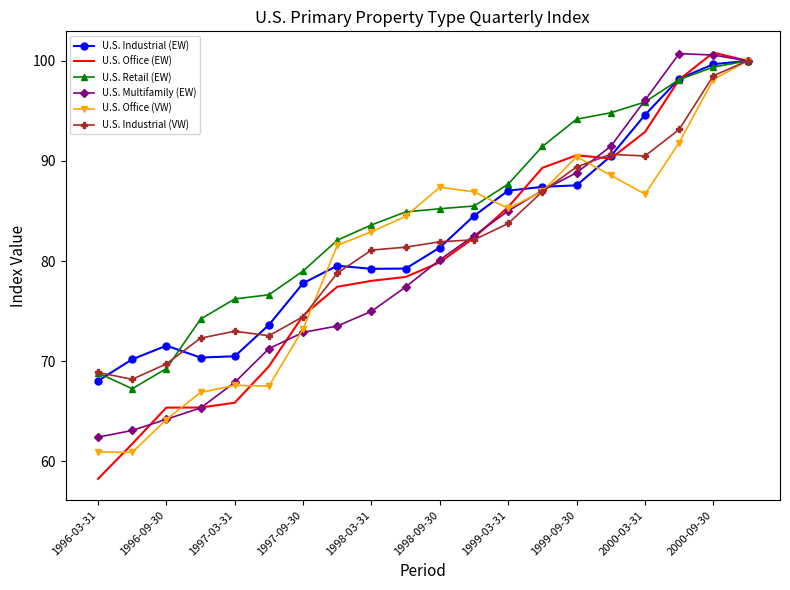

What is the sum of all U.S. Office (EW) values?

1604.0